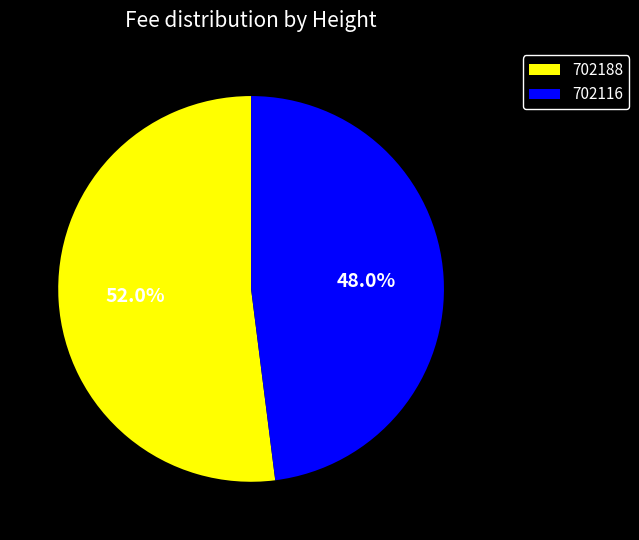

True or false: 702116 accounts for 48% of the total.

True